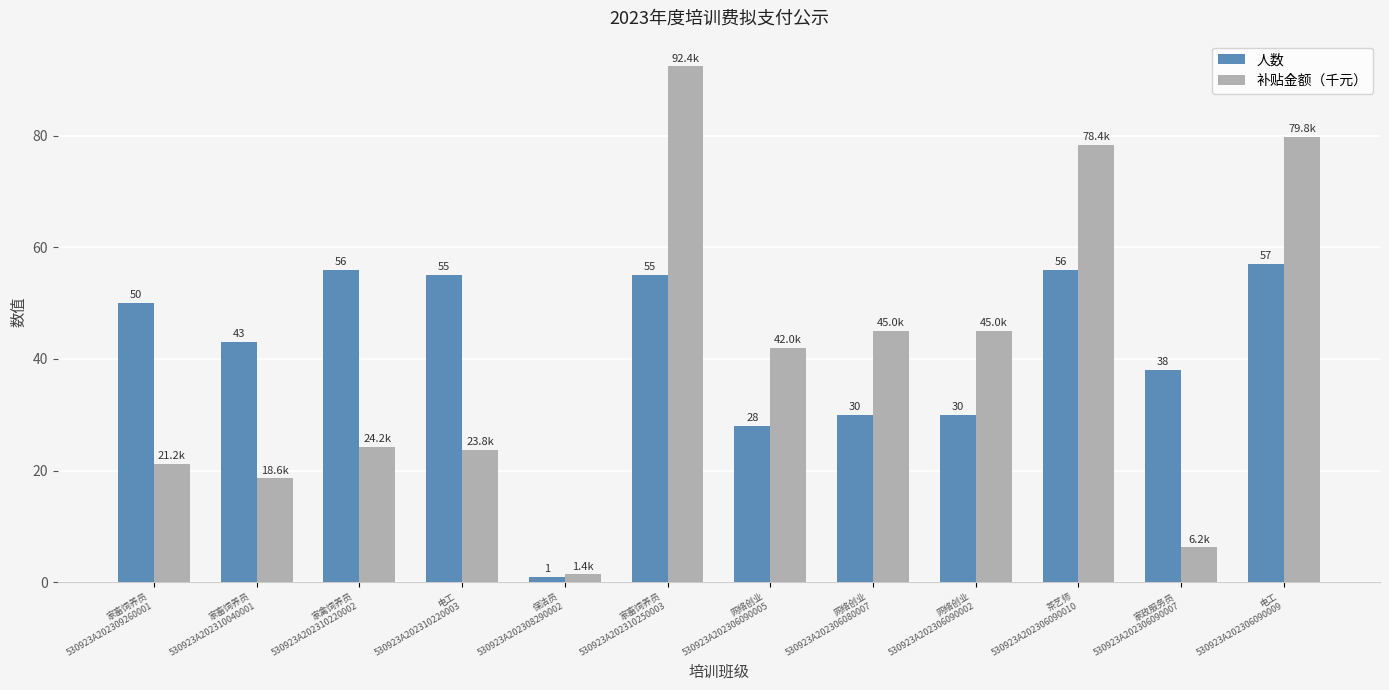

Which series has the largest total across all categories?

人数